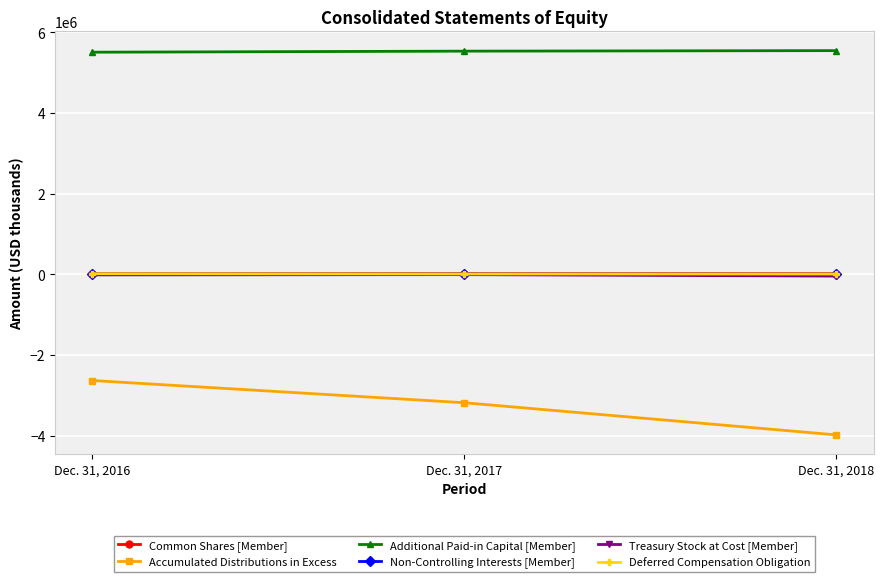

At which category is the sum across all series the highest?

Dec. 31, 2016